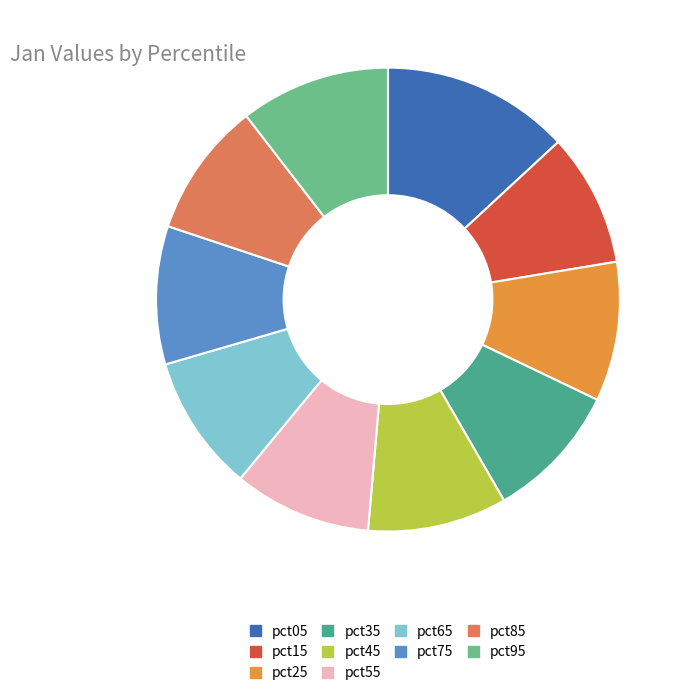

Which category has the biggest portion of the pie?

pct05